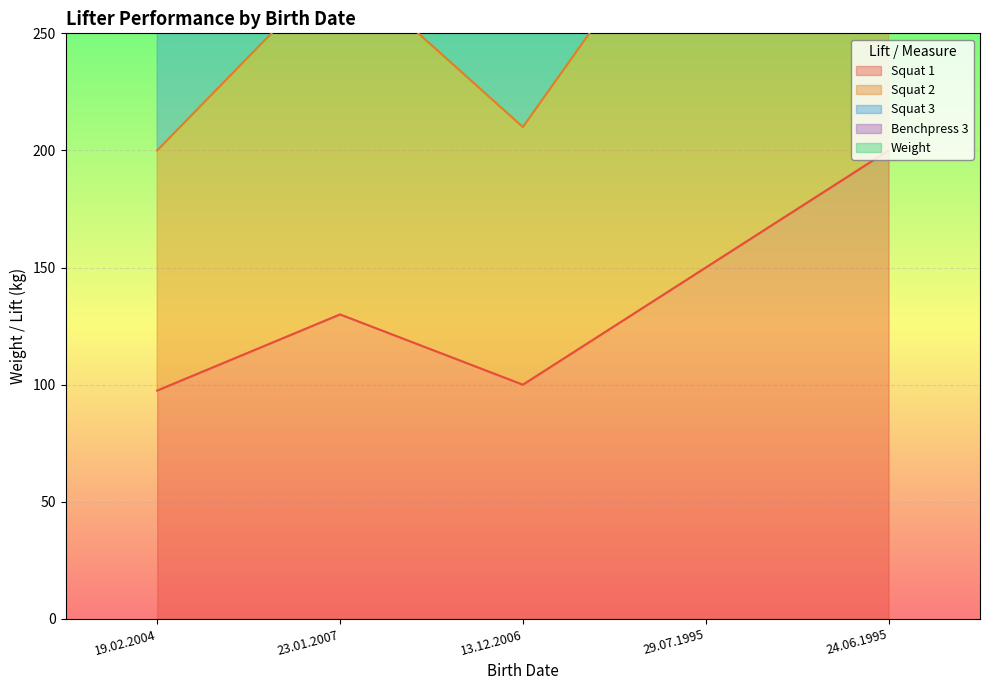

Reading right to left, transcribe all the data shown in this chart.

Squat 1: 200.0	150.0	100.0	130.0	97.5
Squat 2: 620.0	490.0	320.0	440.0	307.5
Squat 3: 410.0	320.0	210.0	280.0	200.0